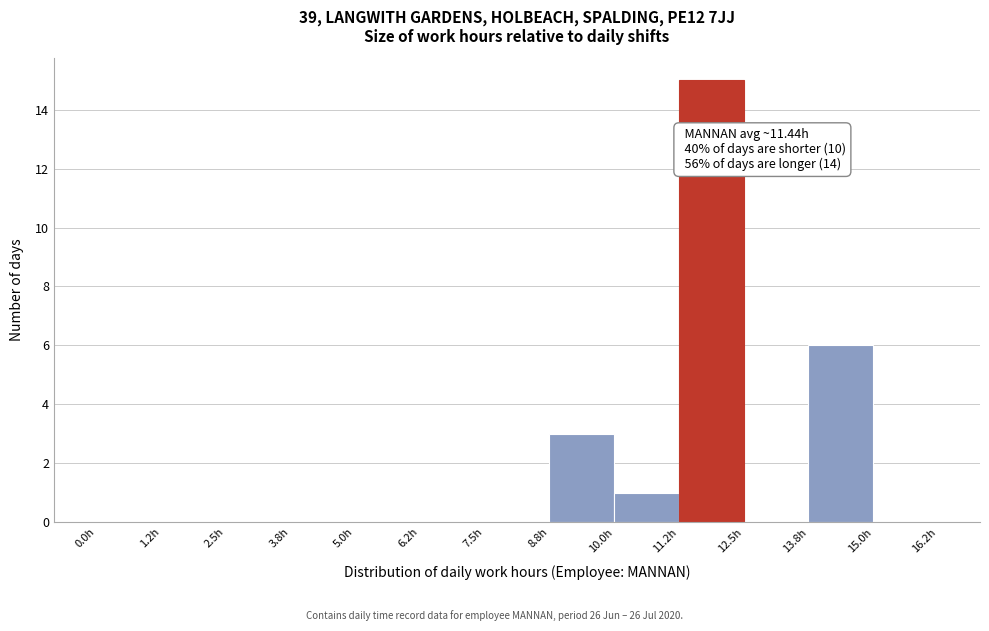

Over which range of the x-axis is the bar tallest?

11.25 to 12.50